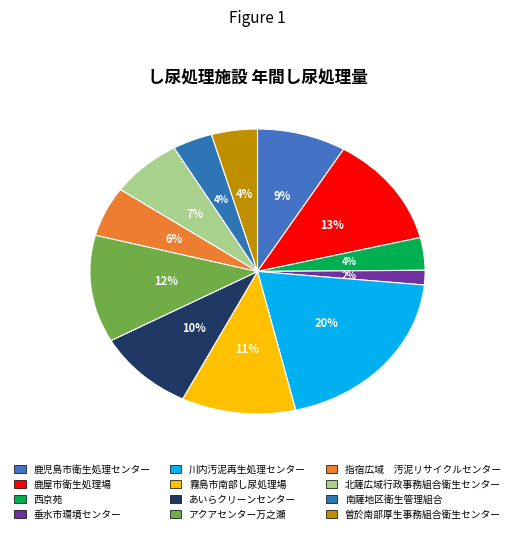

To the nearest percent, what is the combined percentage of 垂水市環境センター and 川内汚泥再生処理センター?

21%